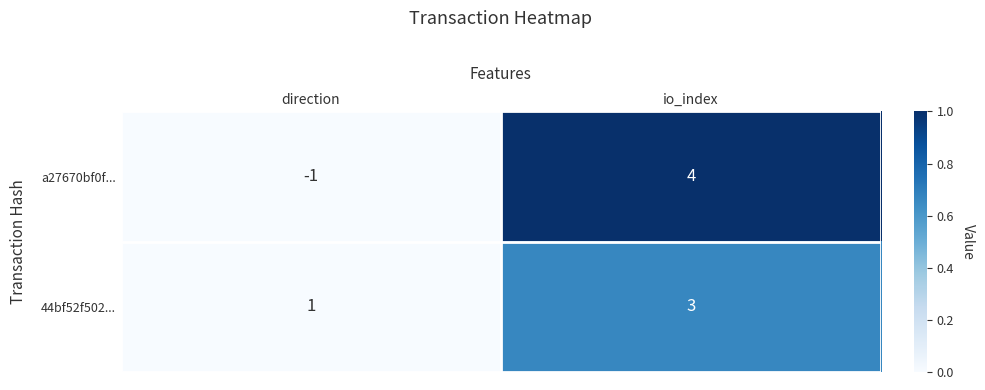

Reading left to right, what are all the values shown in this chart?

a27670bf0f...: -1	4
44bf52f502...: 1	3